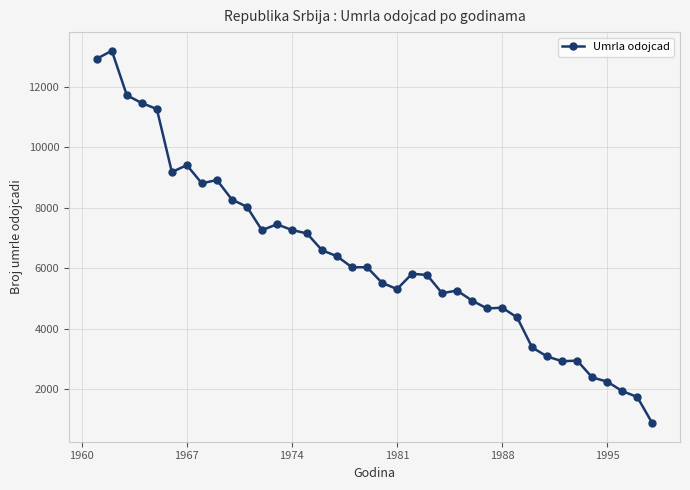

True or false: the data has more than 0 interior local peaks.

True